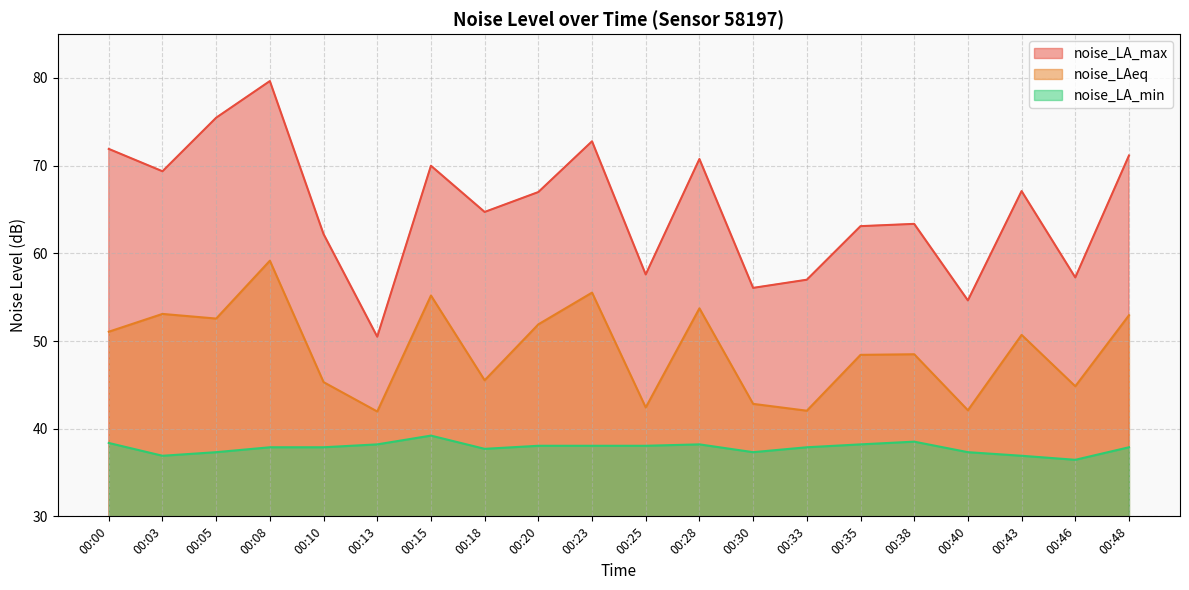

Is the value of noise_LA_min at 00:35 greater than the value of noise_LAeq at 00:18?

No